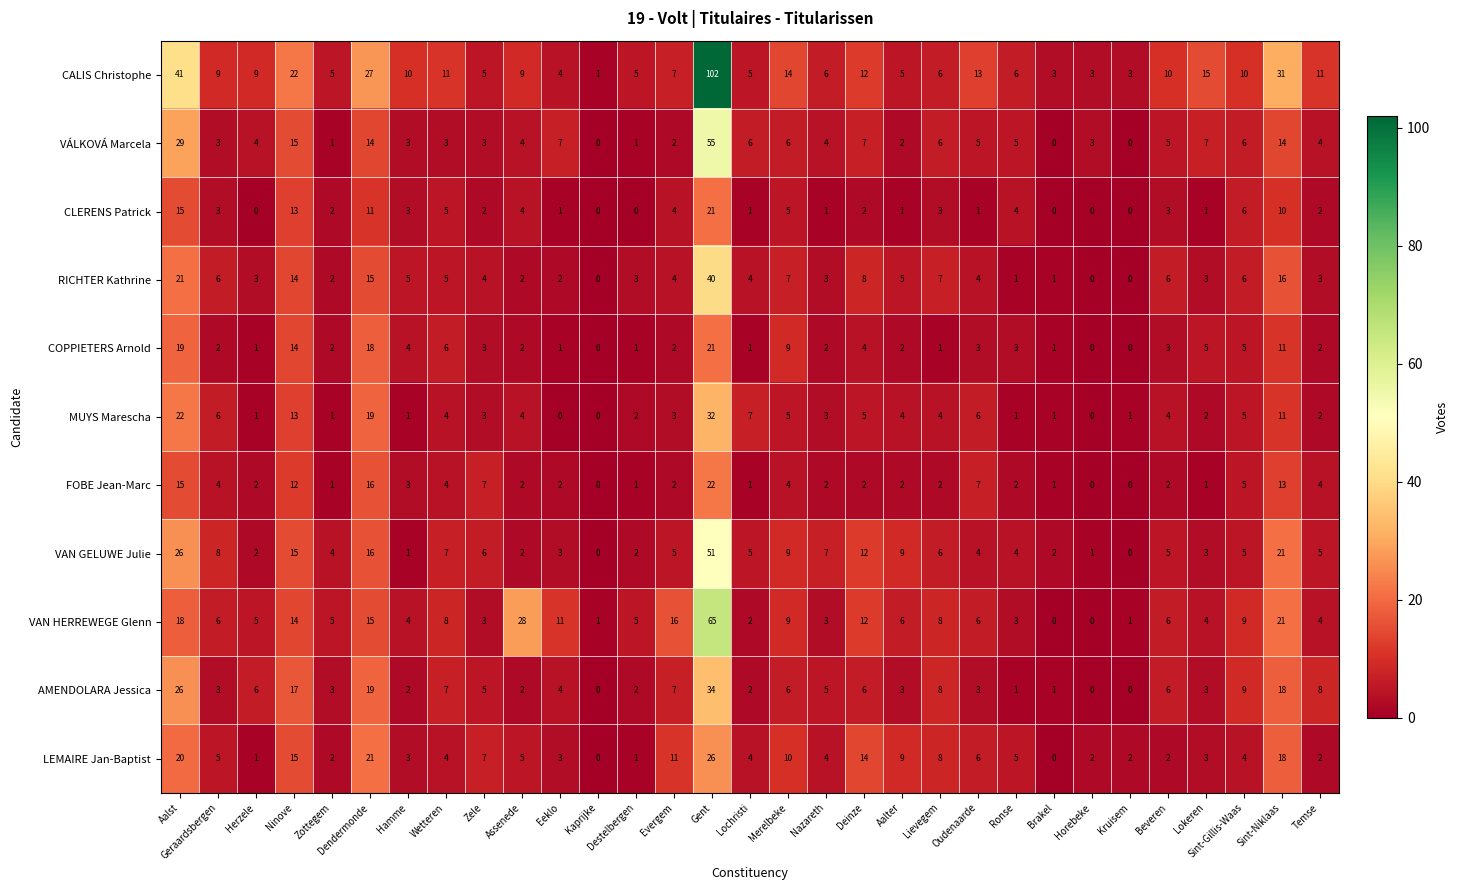

Which series has the largest range (max minus min)?

CALIS Christophe